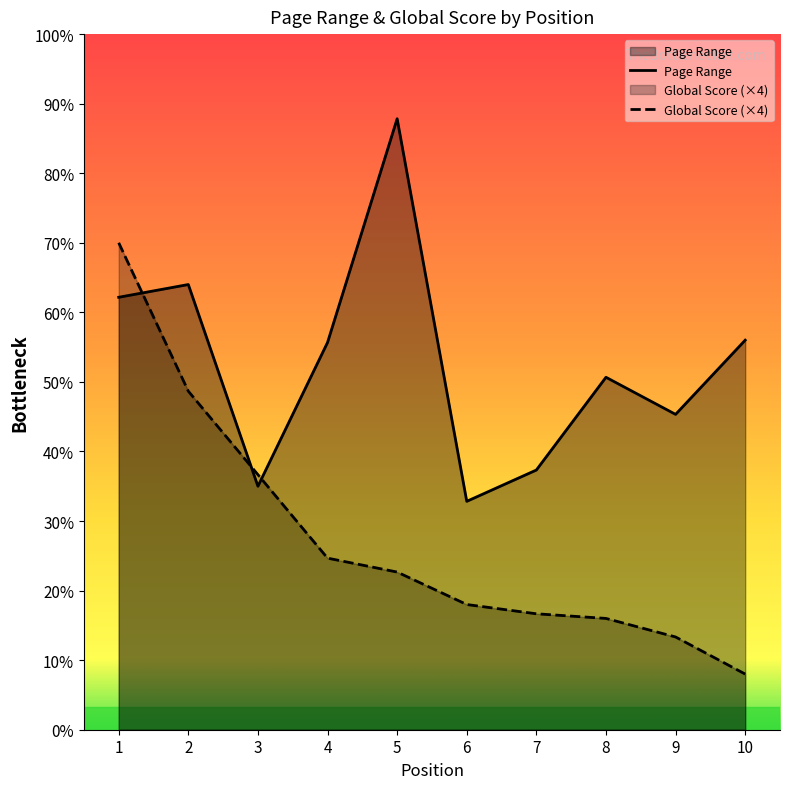

Which has a higher value, 2 or 6?

2